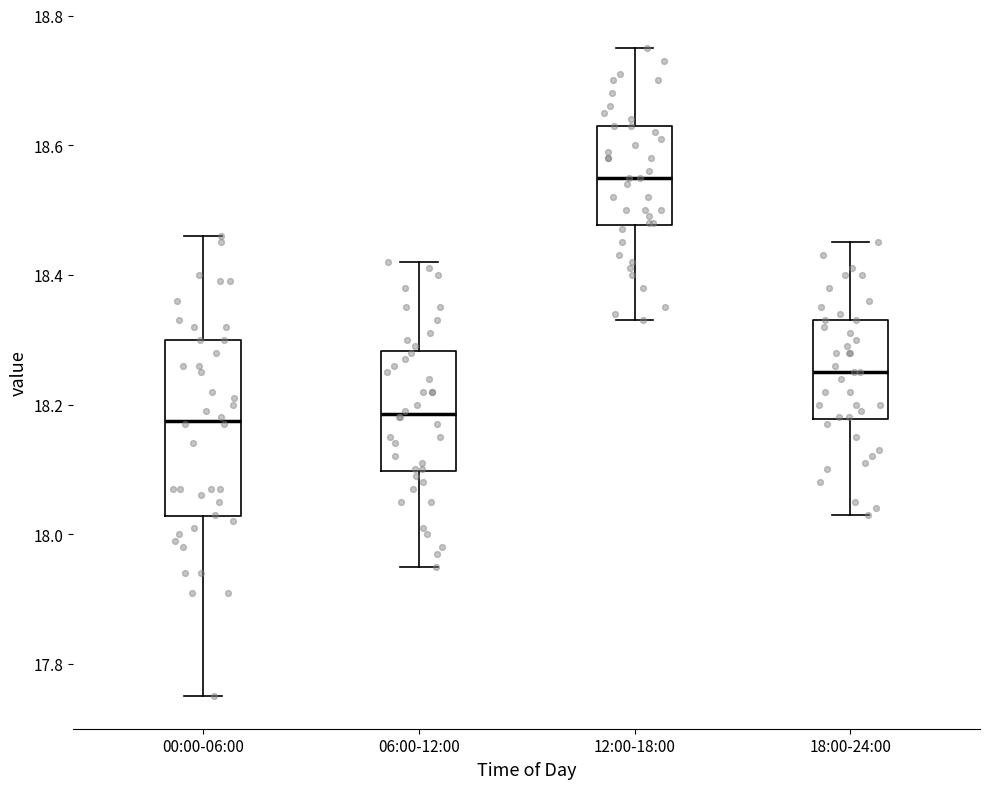

Which box has the highest median line?

12:00-18:00